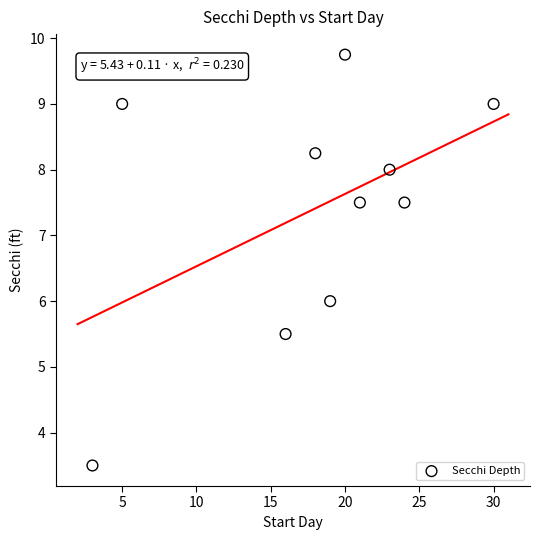

What is the average X value?

17.9